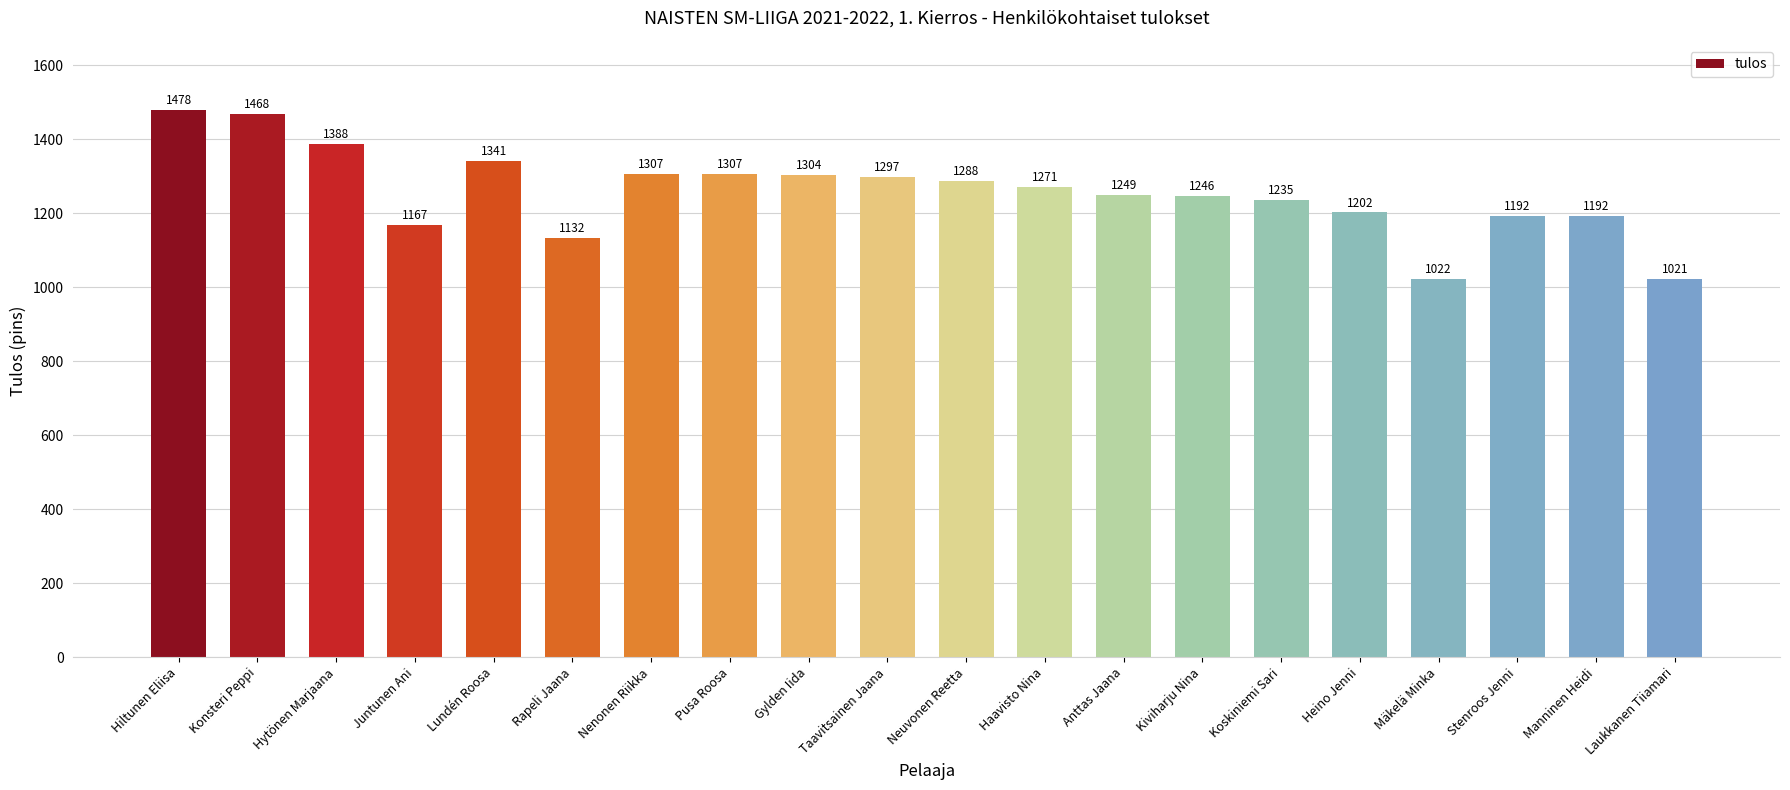

Reading left to right, list all the values displayed in this chart.

1478	1468	1388	1167	1341	1132	1307	1307	1304	1297	1288	1271	1249	1246	1235	1202	1022	1192	1192	1021